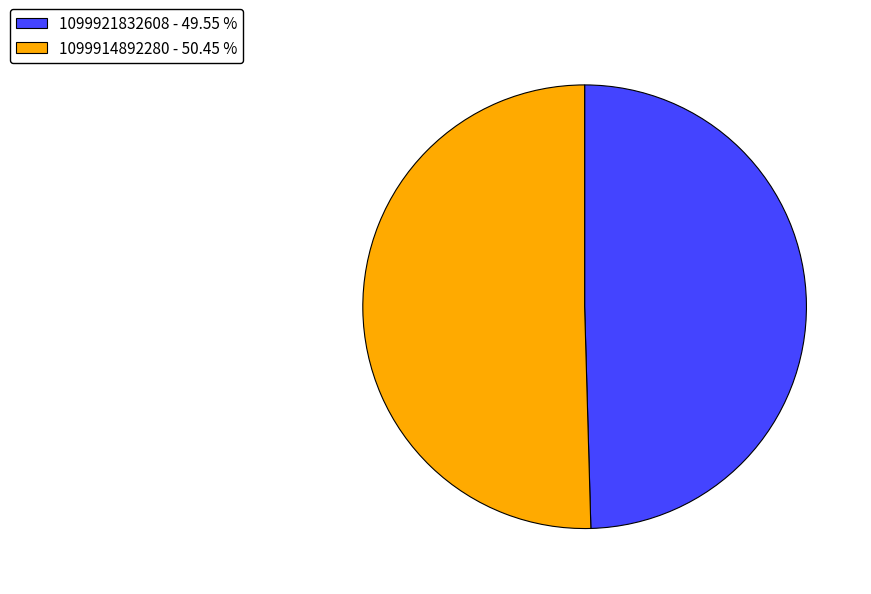

Which has a higher value, 1099914892280 or 1099921832608?

1099914892280